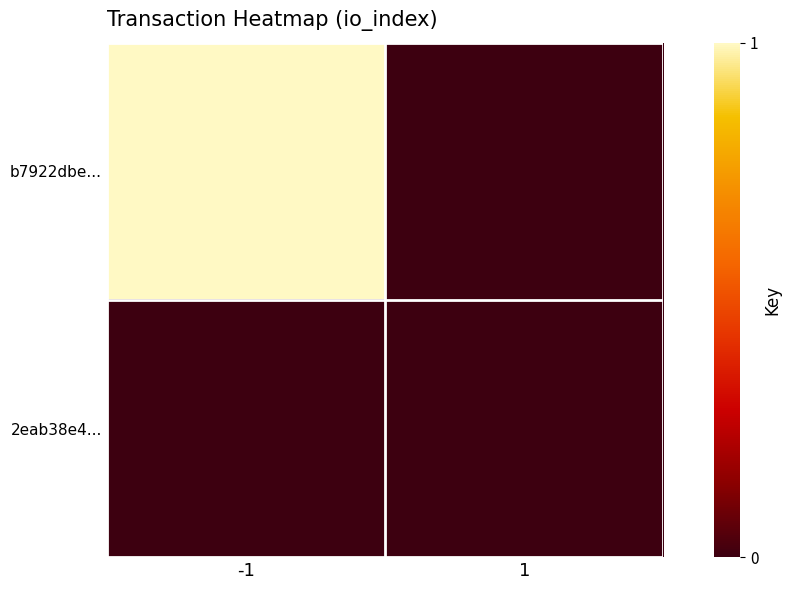

Reading left to right, extract all data points from this chart.

b7922dbe...: -1=1	1=0
2eab38e4...: -1=0	1=0